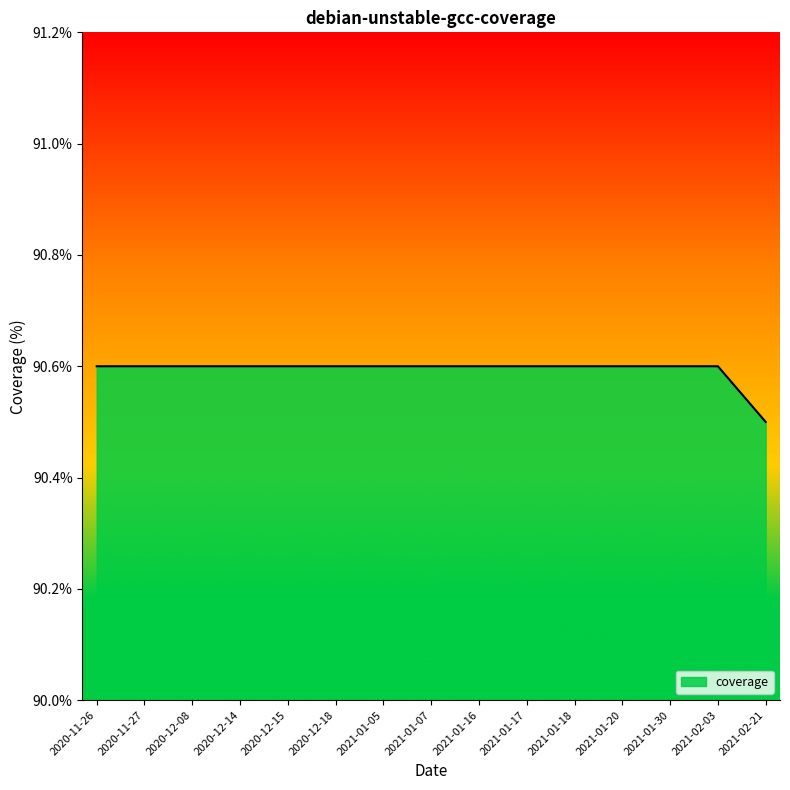

Approximately how many times larger is the value at 2021-01-18 compared to 2021-01-07?

1.0